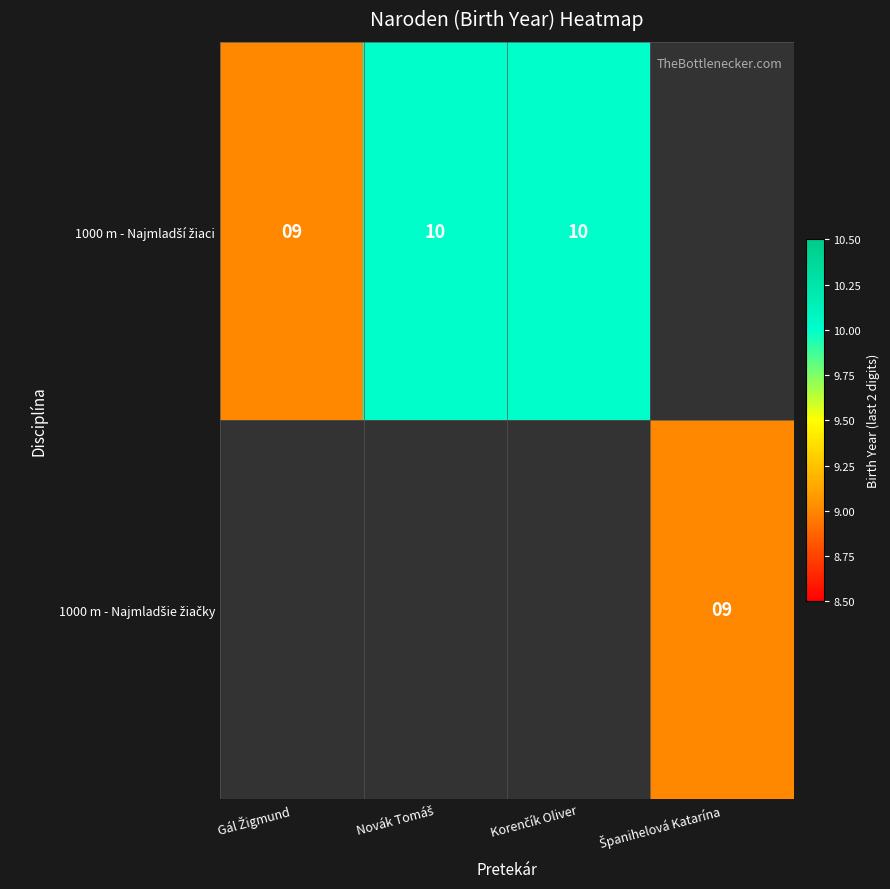

How many data points in 1000 m - Najmladší žiaci are less than 10?

1